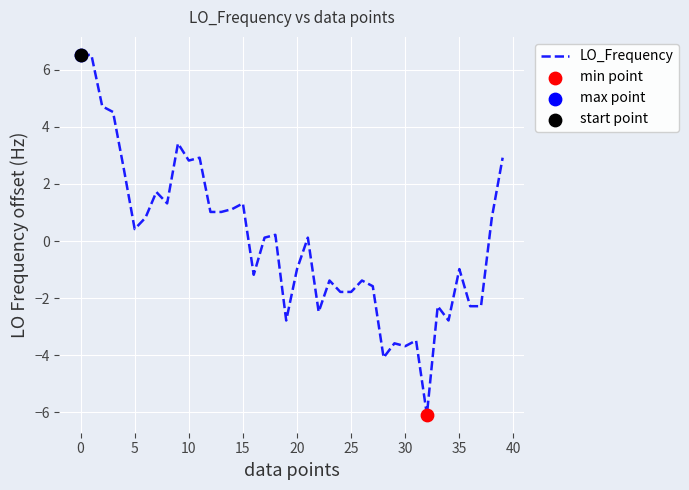

What is the smallest value displayed?

-6.1